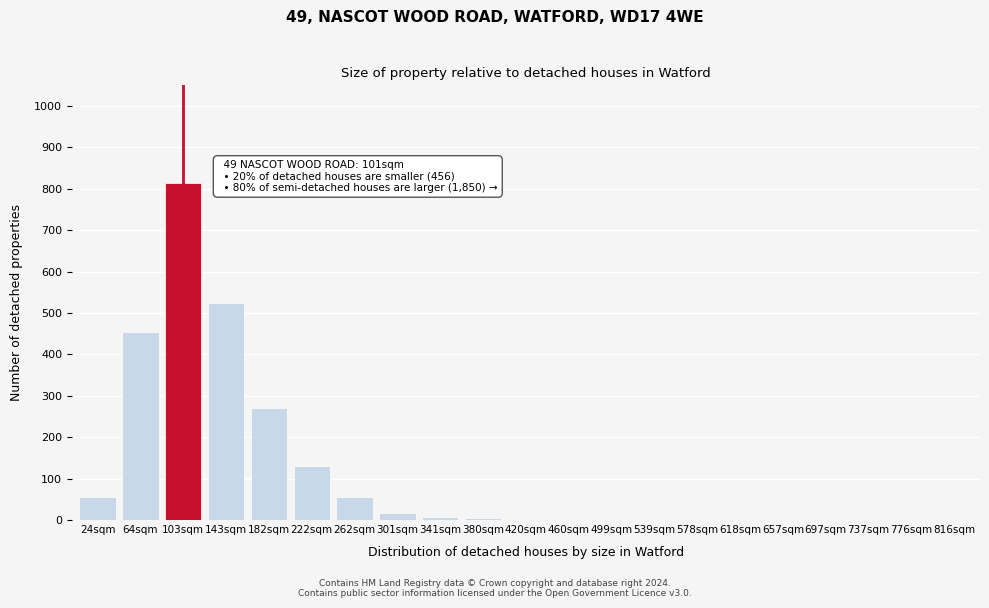

What is the sum of all values?

2340